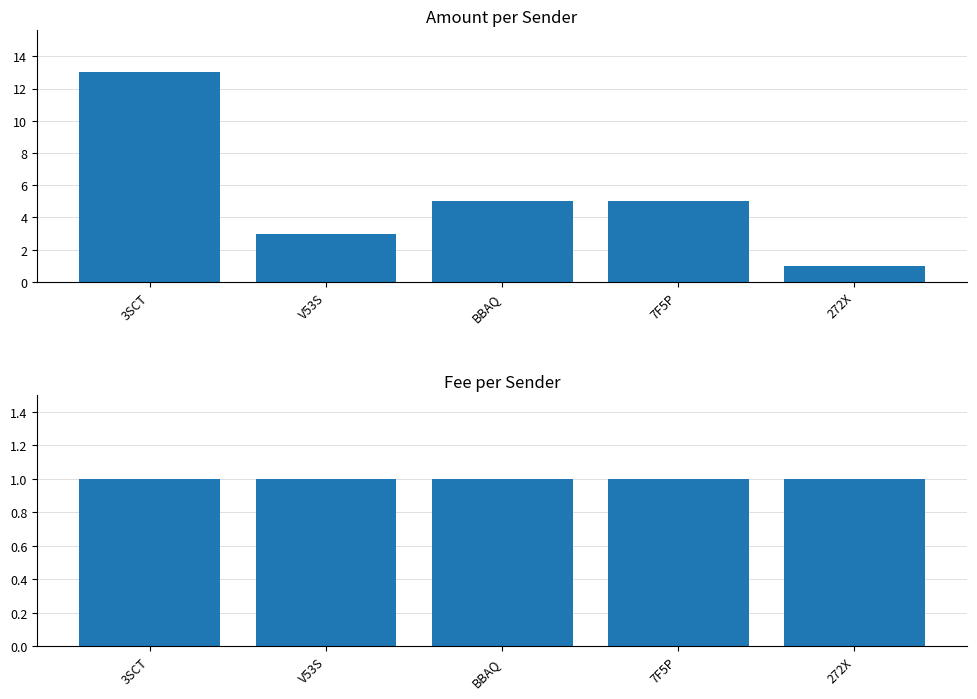

How many bars are there in each group?

2